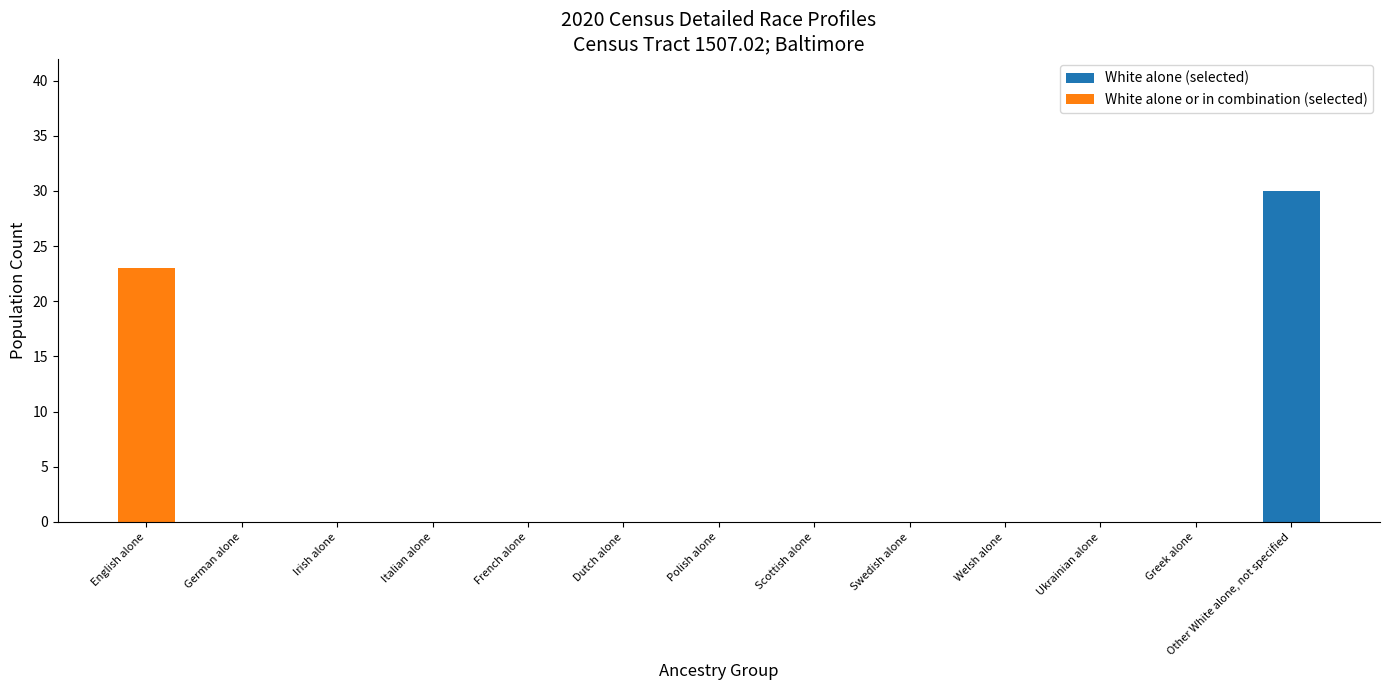

Is it true that White alone (selected) equals 18 at Welsh alone?

False